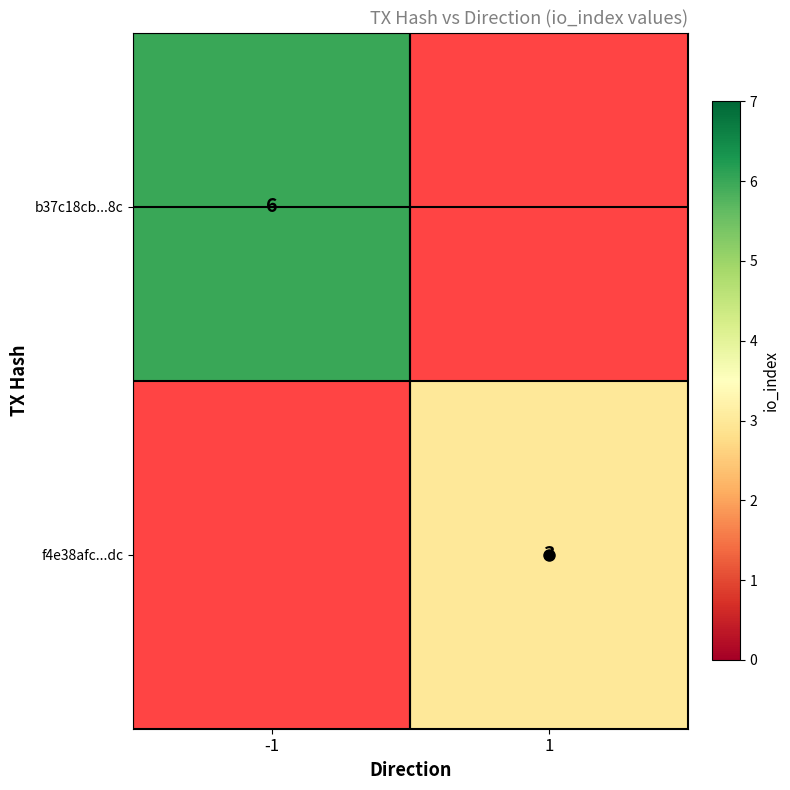

Which series has the widest spread of values?

b37c18cb...8c